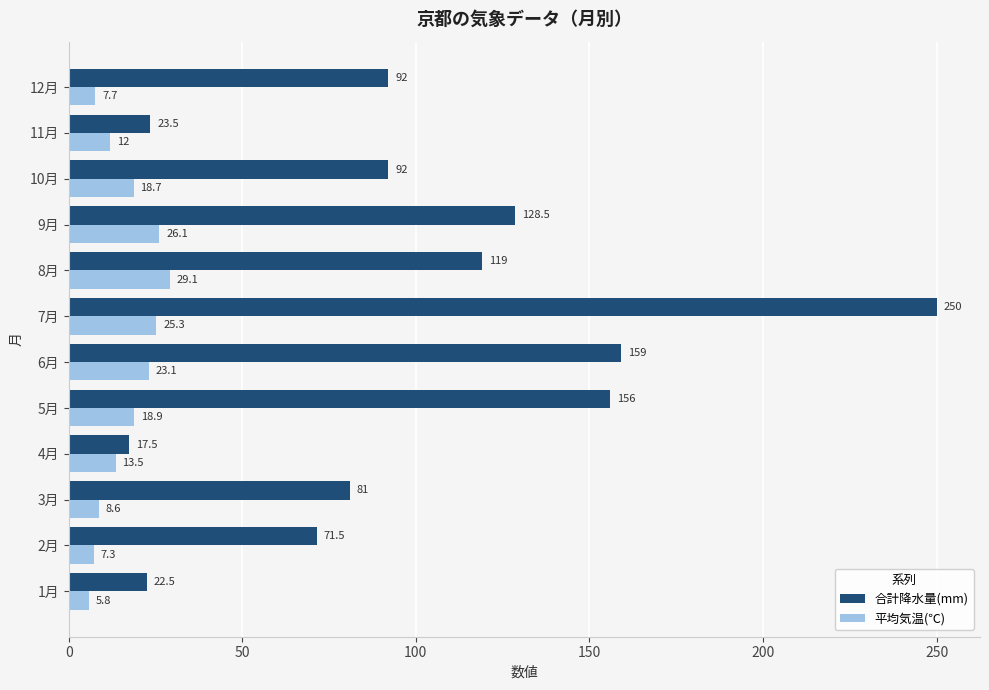

How many values in the 合計降水量(mm) series are below 92?

5